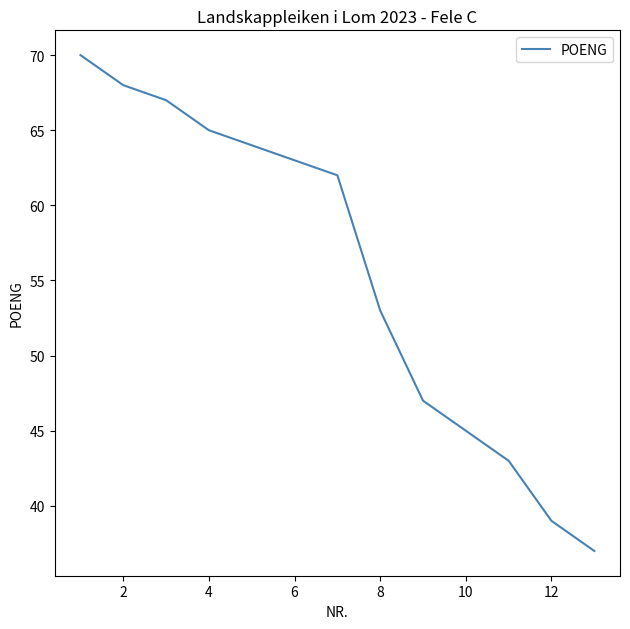

What is the difference between the maximum and minimum values?

33